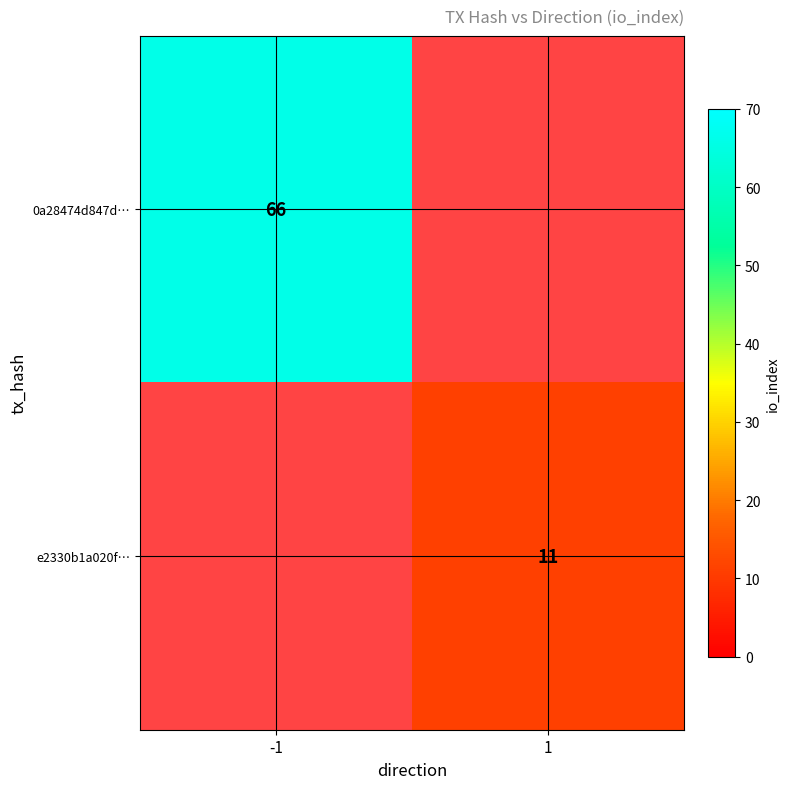

Is it true that e2330b1a020f… equals 11 at 1?

True